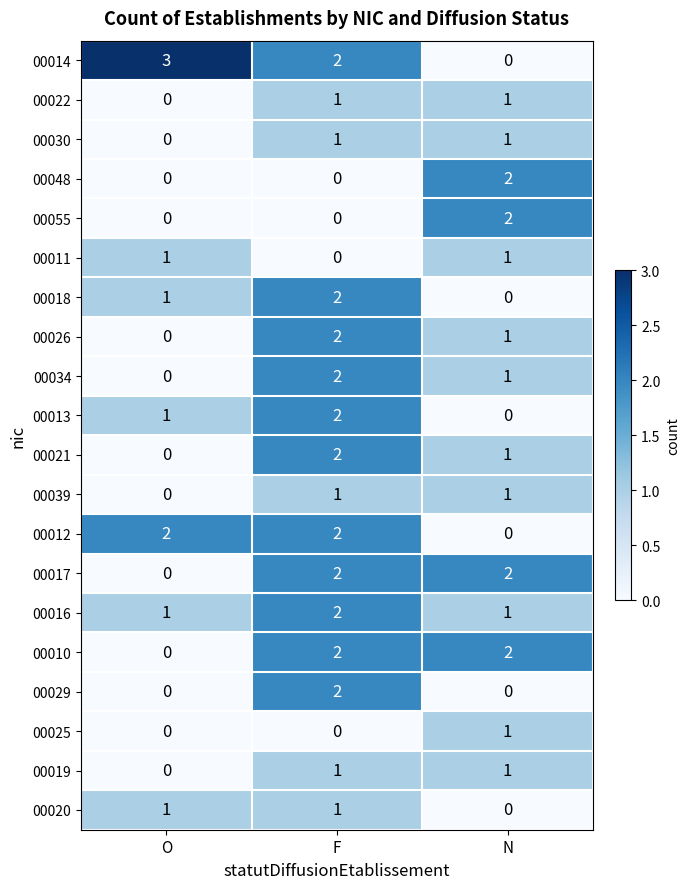

Which series has the widest spread of values?

00014